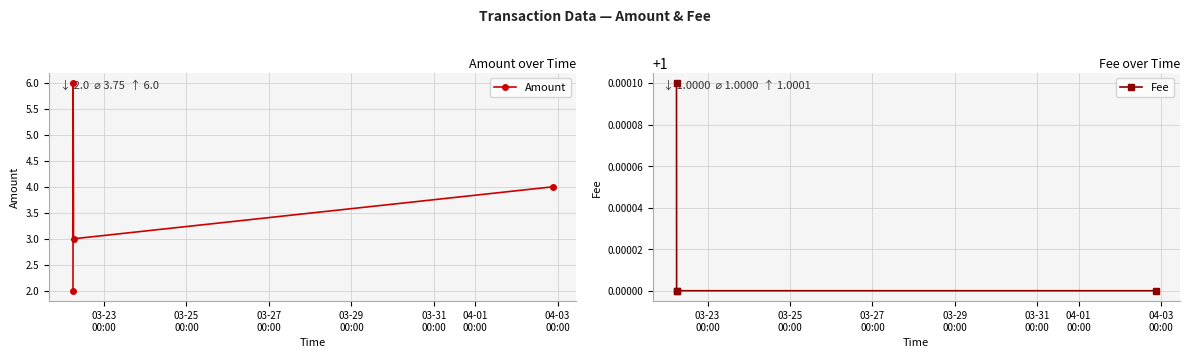

What is the highest value of the Amount series?

6